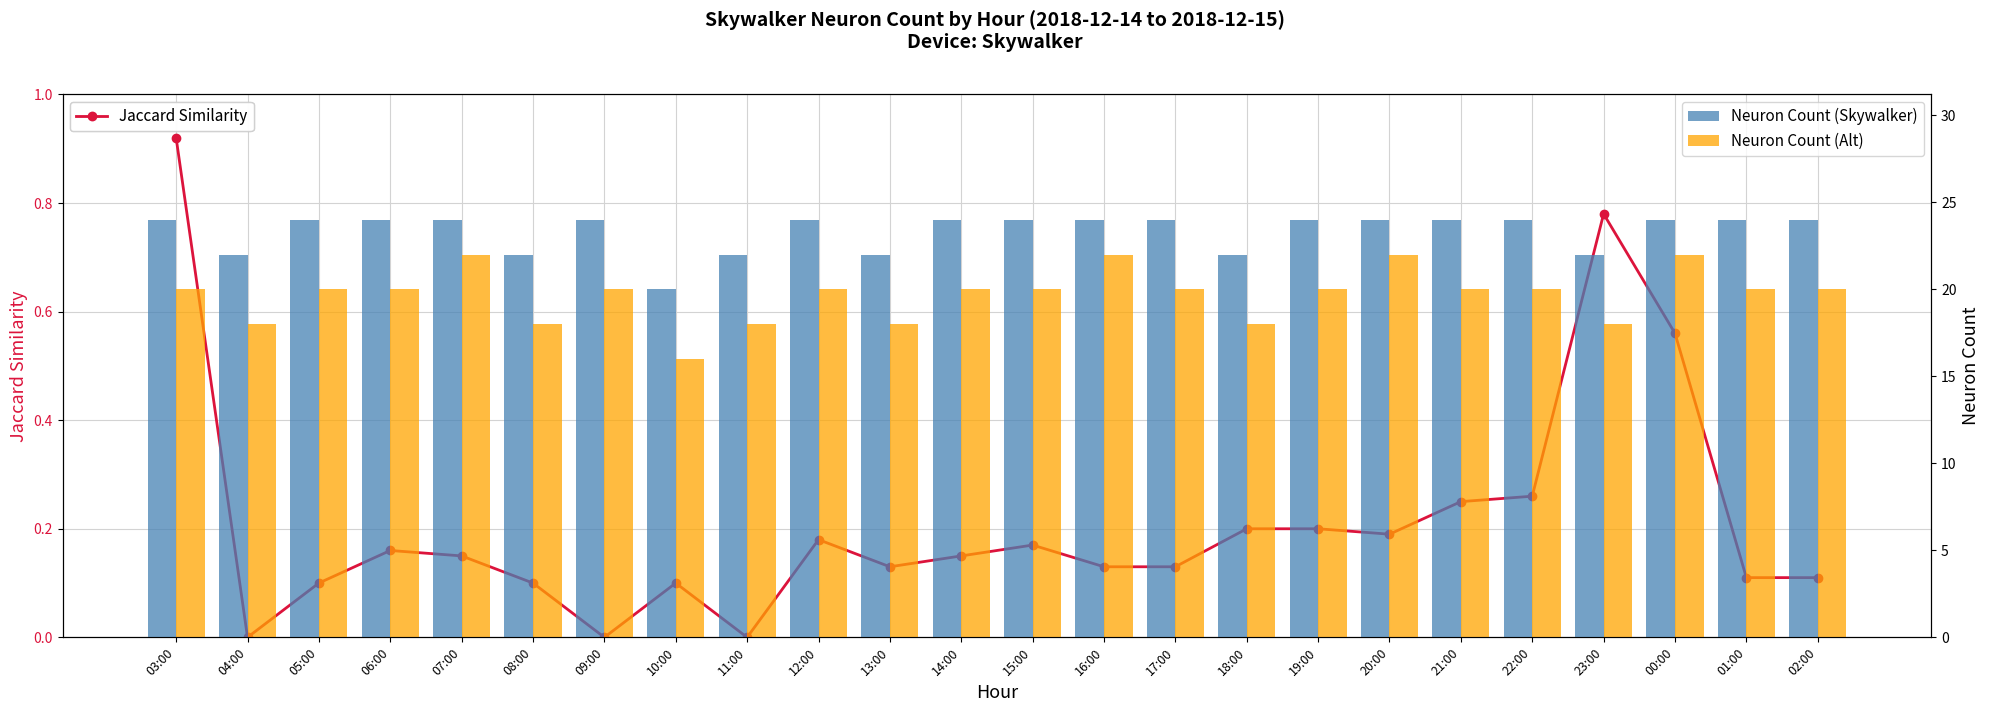

True or false: Neuron Count (Alt) has a value of 32.5 at 03:00.

False